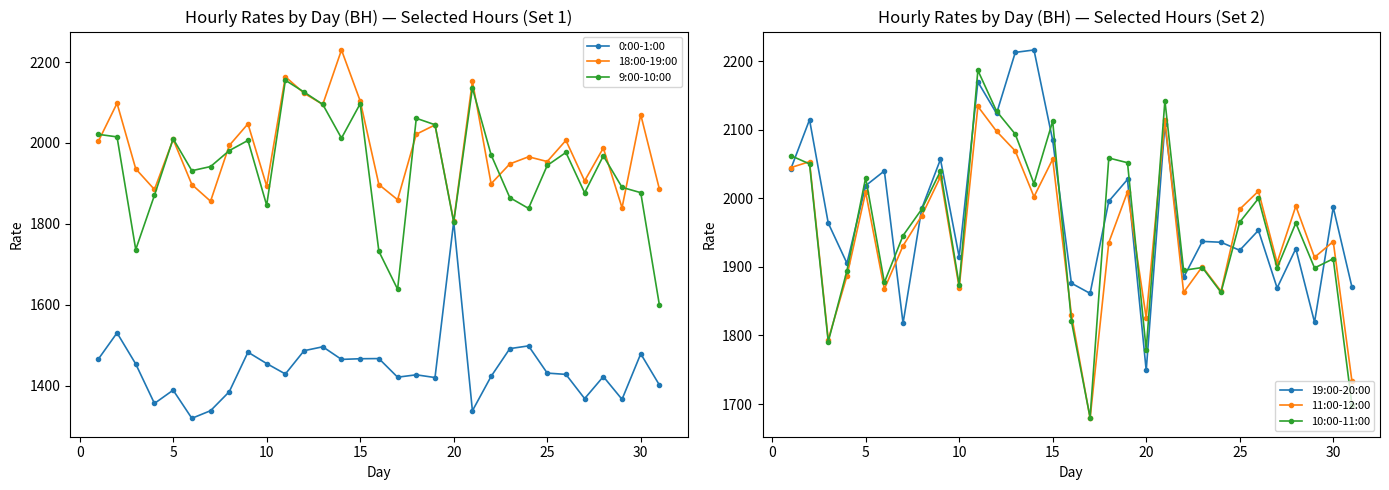

Which series ends up on top after the final intersection of 19:00-20:00 and 0:00-1:00?

19:00-20:00